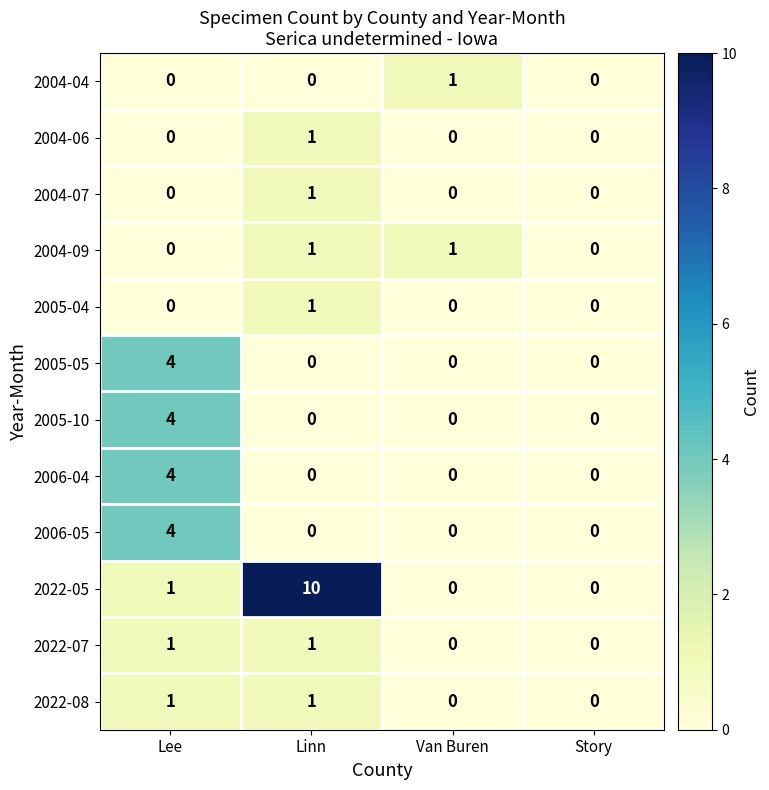

Which category has the highest value across all series?

Linn